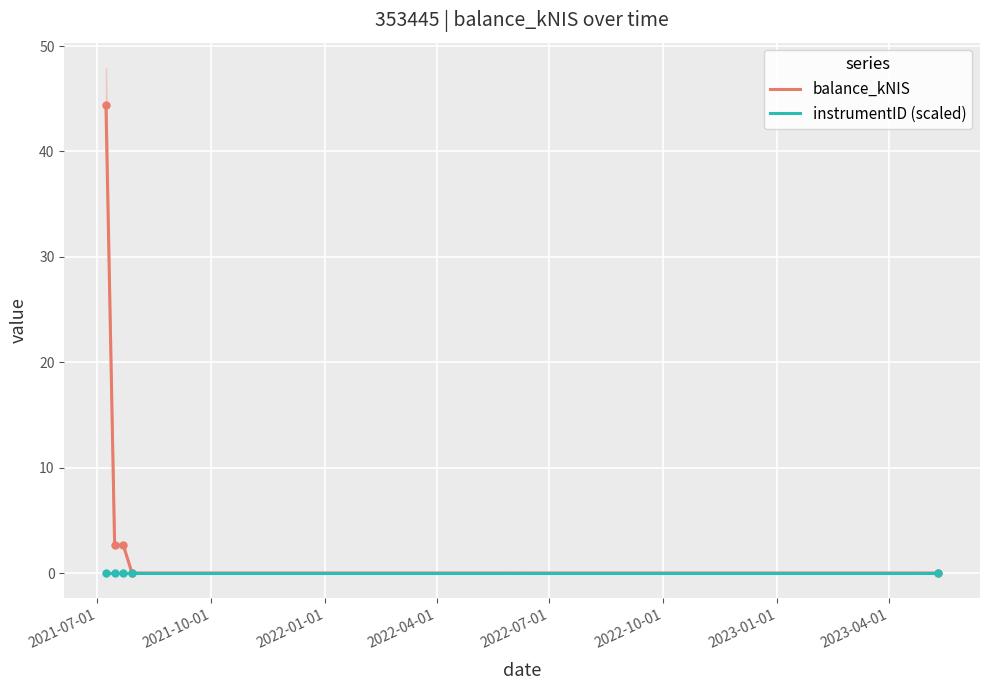

True or false: instrumentID (scaled) has more than 0 points higher than both neighbors.

False